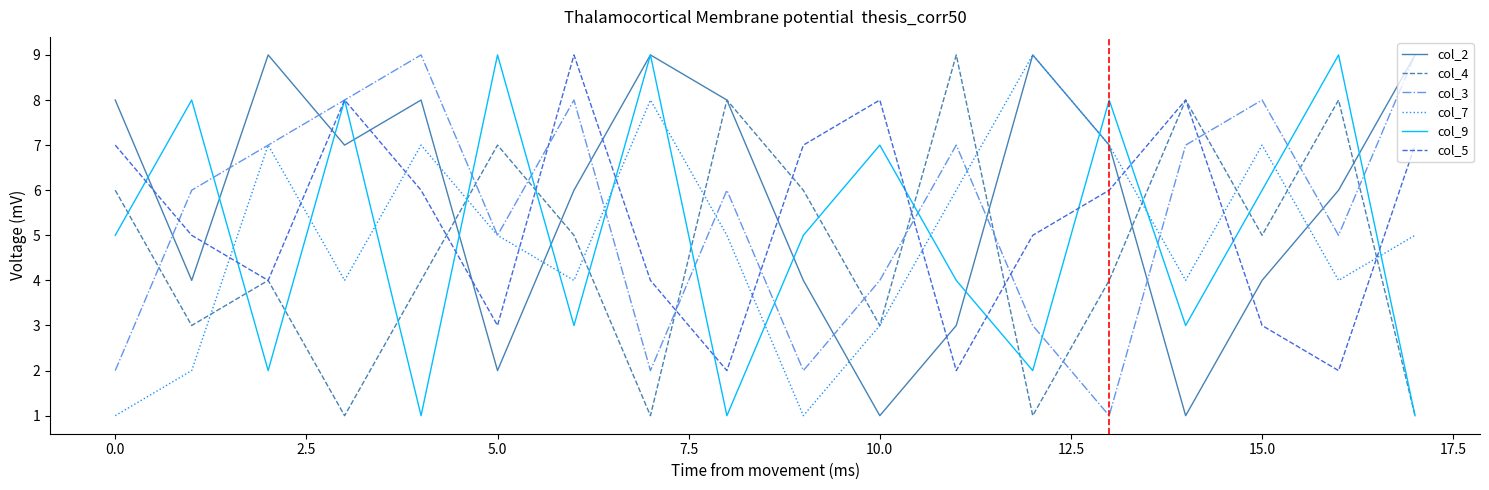

How many lines are shown in the chart?

6